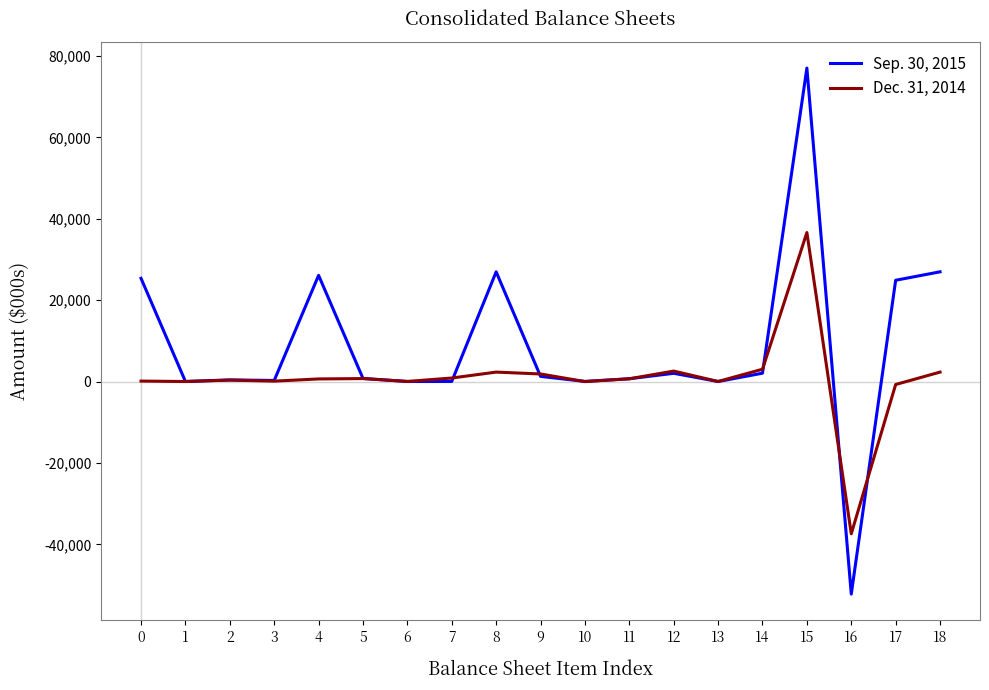

What is the total value across all series at 9?

3172